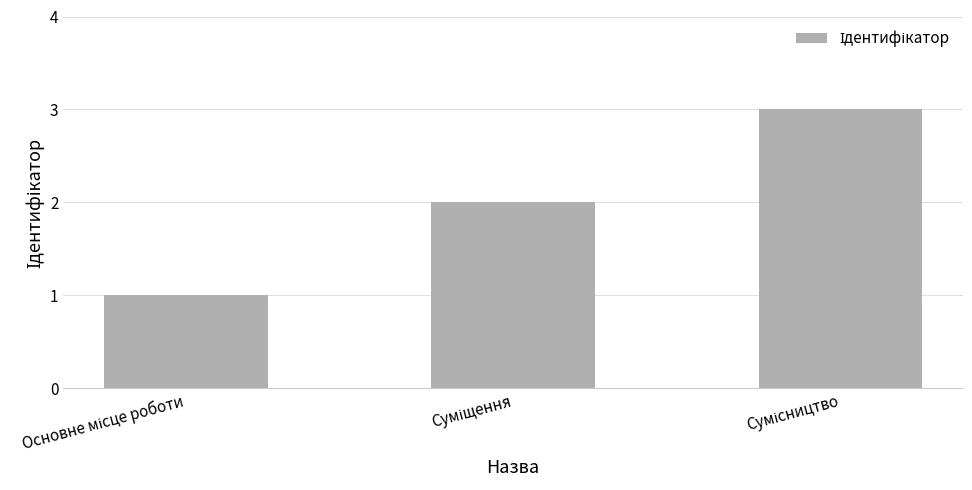

Are the bars grouped side by side (vs. stacked)?

No